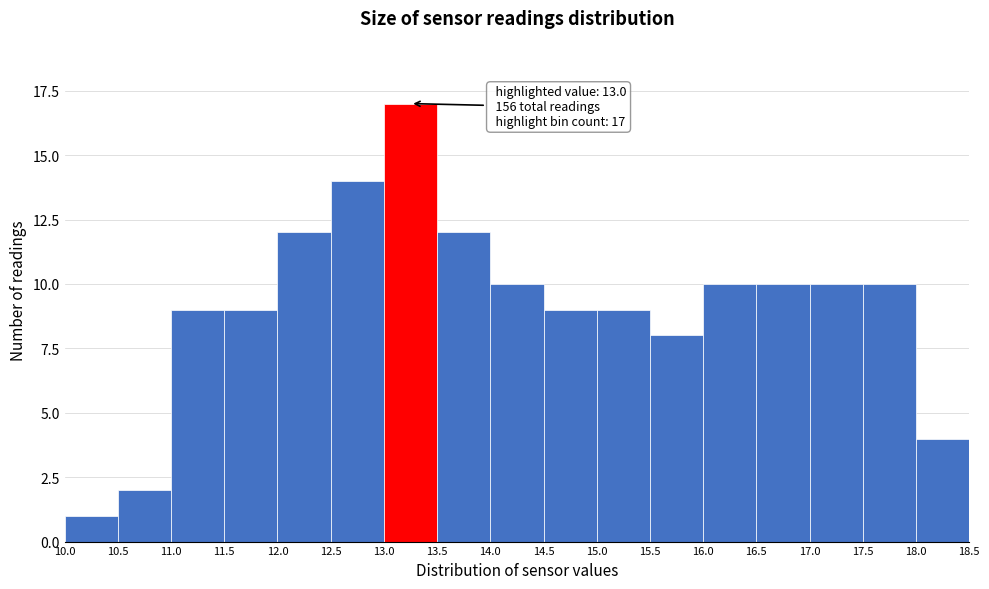

Which range on the x-axis has the tallest bar?

13.0 to 13.5